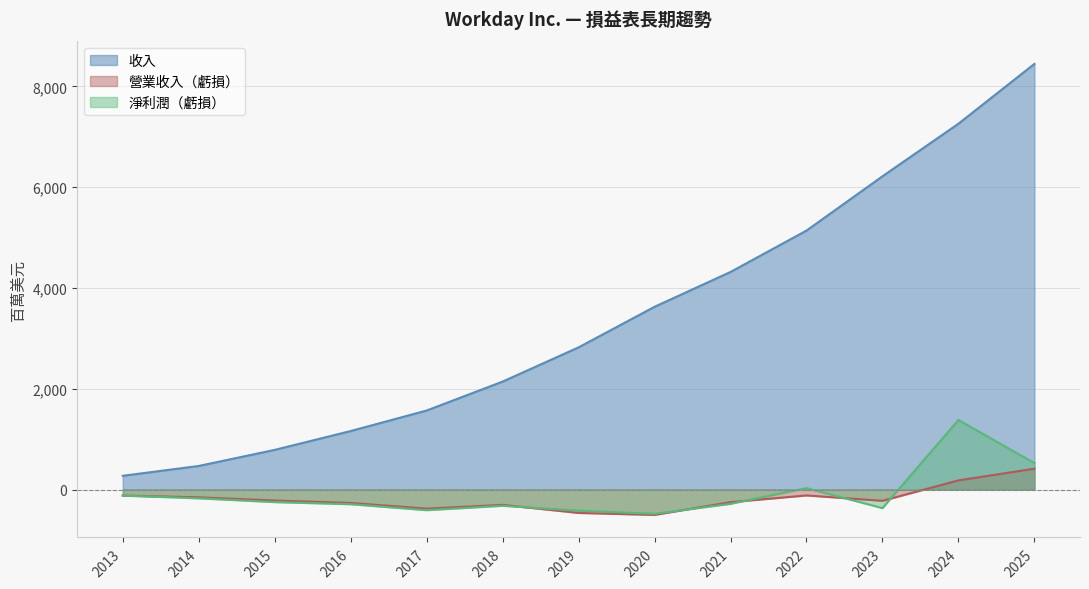

How many series are shown in this chart?

3